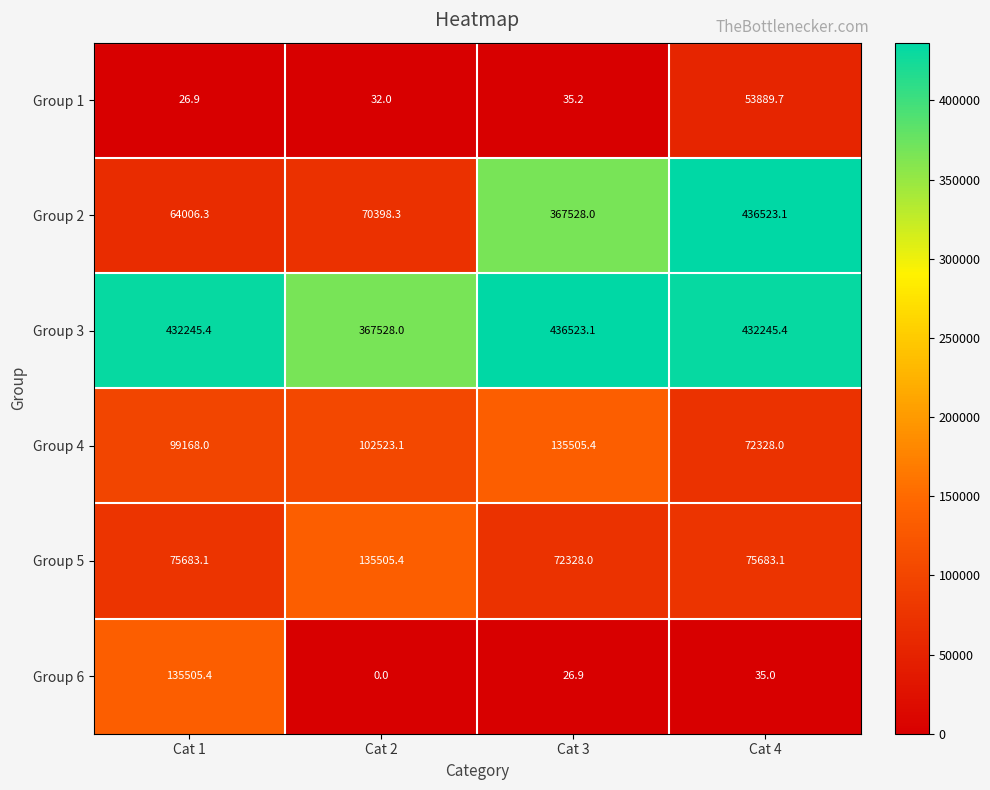

Reading left to right, what are all the values shown in this chart?

Group 1: 26.9	32.0	35.2	53889.7
Group 2: 64006.3	70398.3	367528.0	436523.1
Group 3: 432245.4	367528.0	436523.1	432245.4
Group 4: 99168.0	102523.1	135505.4	72328.0
Group 5: 75683.1	135505.4	72328.0	75683.1
Group 6: 135505.4	0.0	26.9	35.0